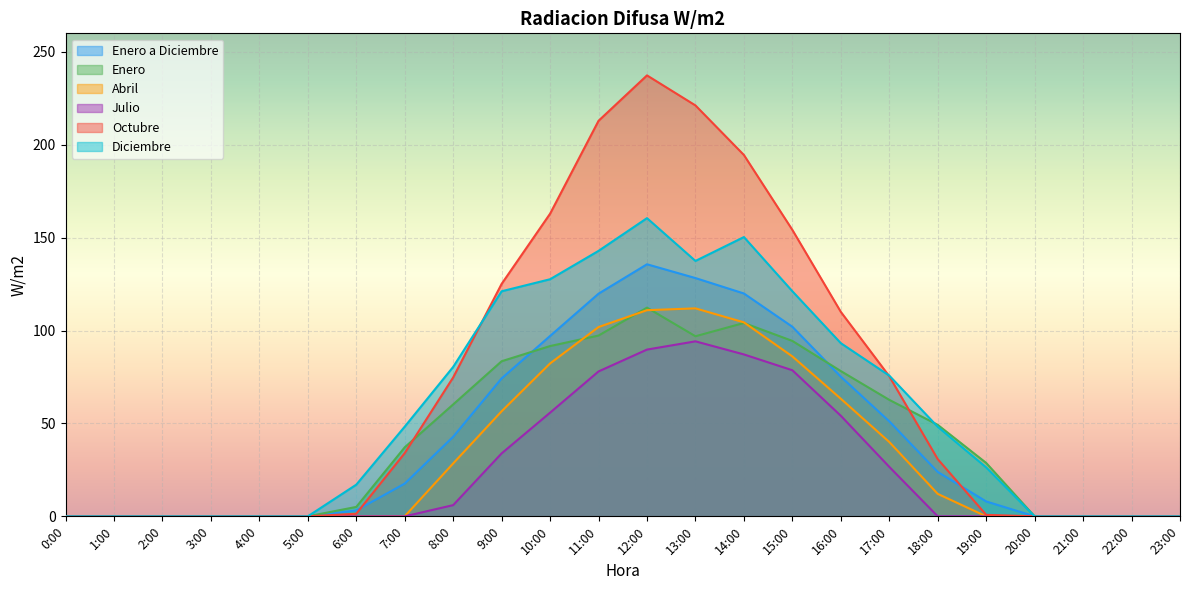

Which category has the lowest value in the Enero series?

0:00